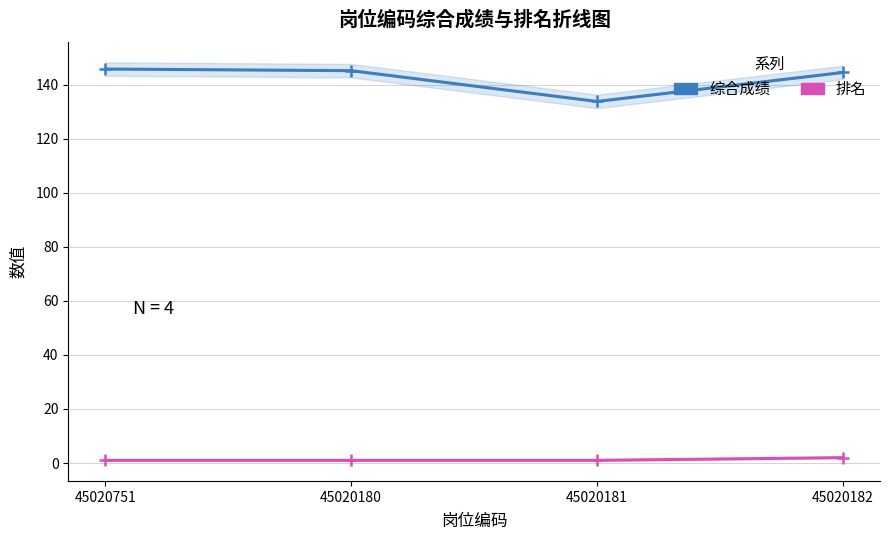

At which category is the sum across all series the highest?

45020751